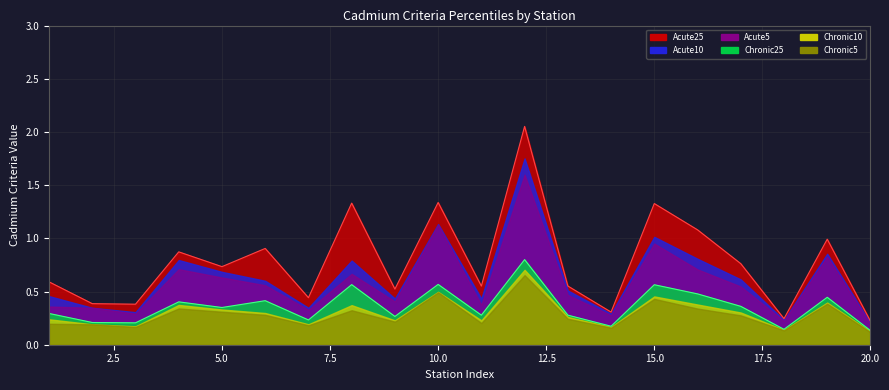

True or false: Acute10 has more than 0 interior local peaks.

True